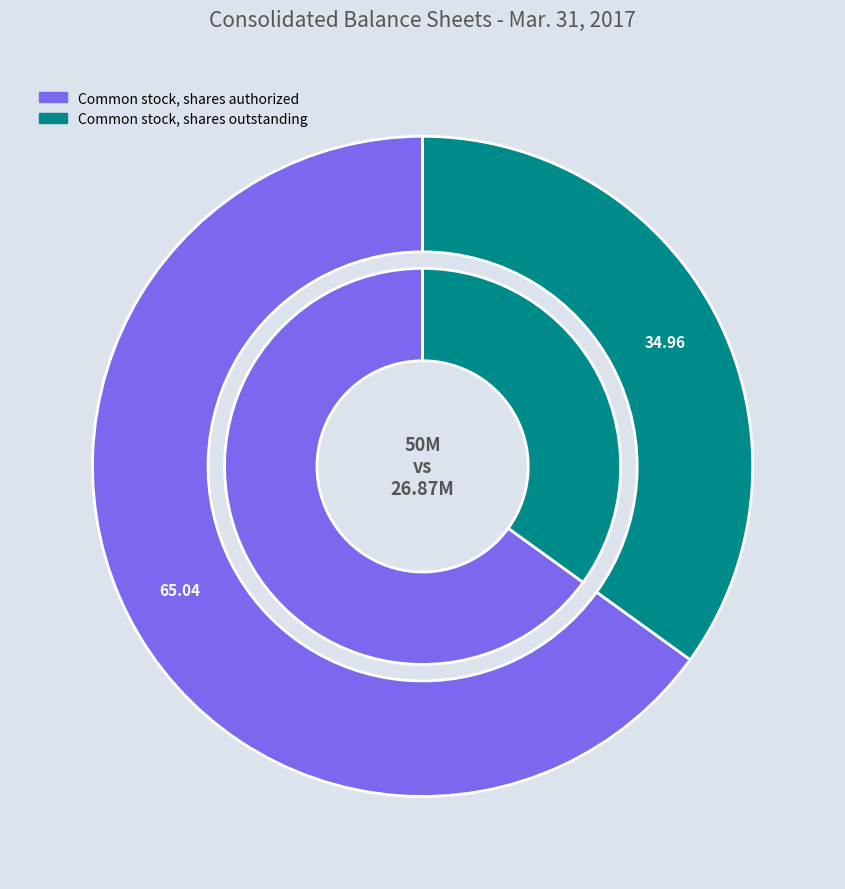

To the nearest percent, what is the combined percentage of Common stock, shares authorized and Common stock, shares outstanding?

100%